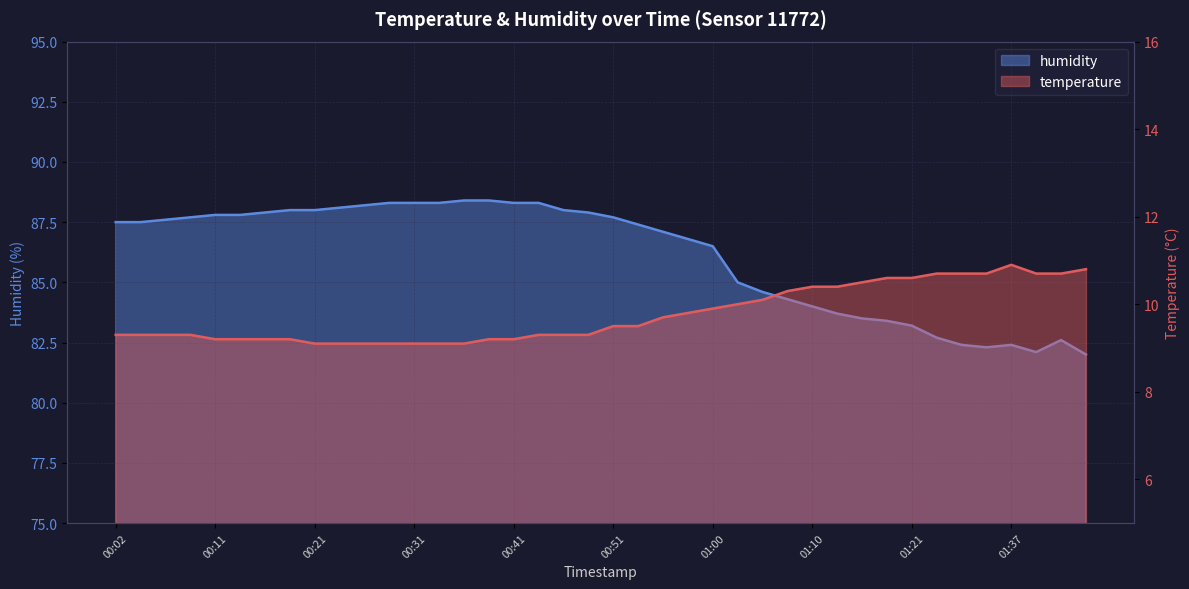

Read the temperature value at 00:14.

9.2